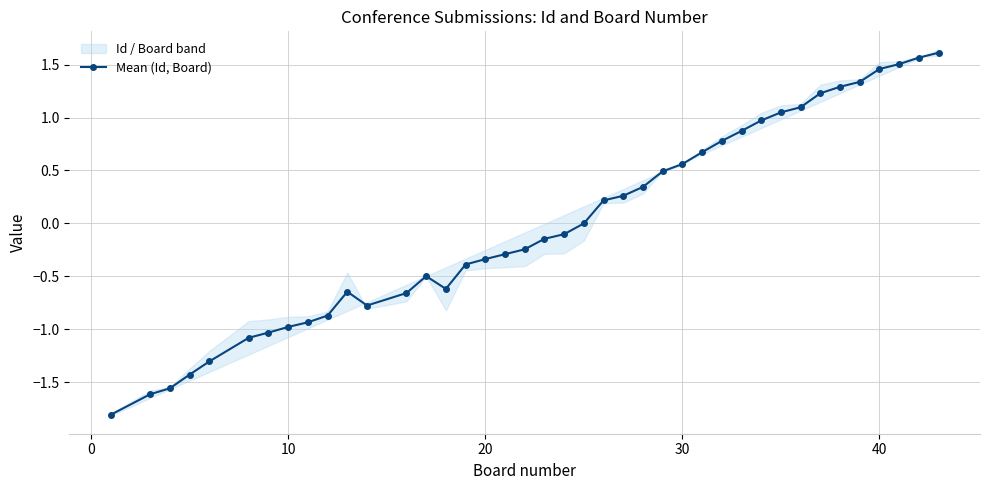

True or false: Mean (Id, Board) has more than 1 interior local peaks.

True